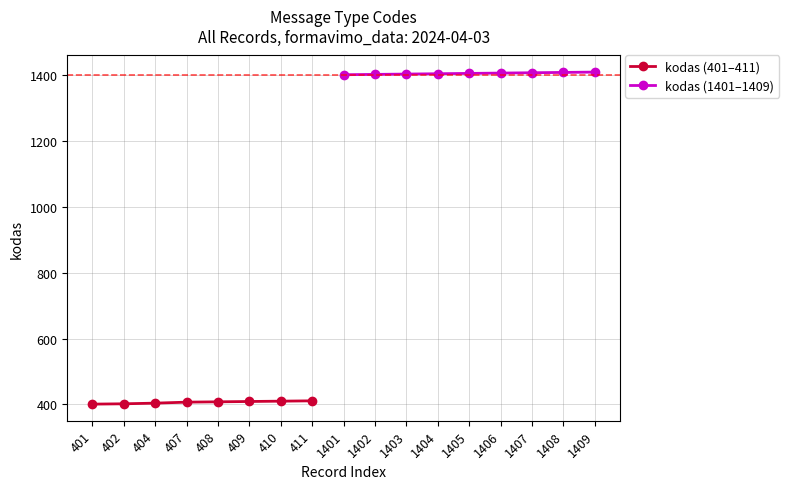

How many data points are less than 1401?

8